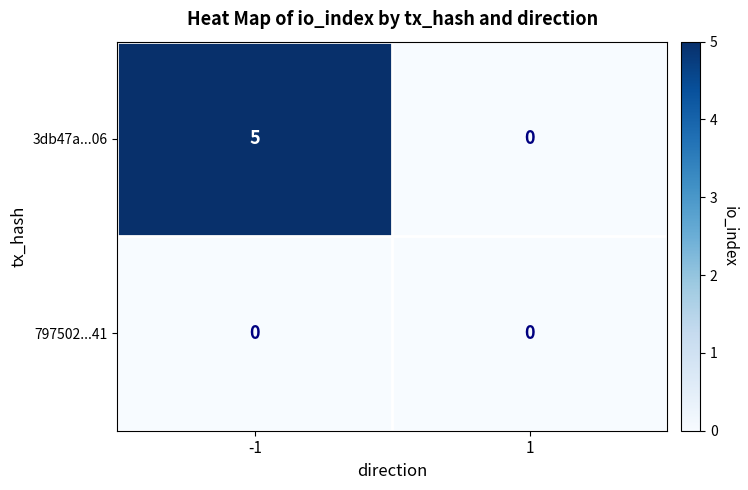

At -1, list the series in order from smallest to largest.

797502...41, 3db47a...06